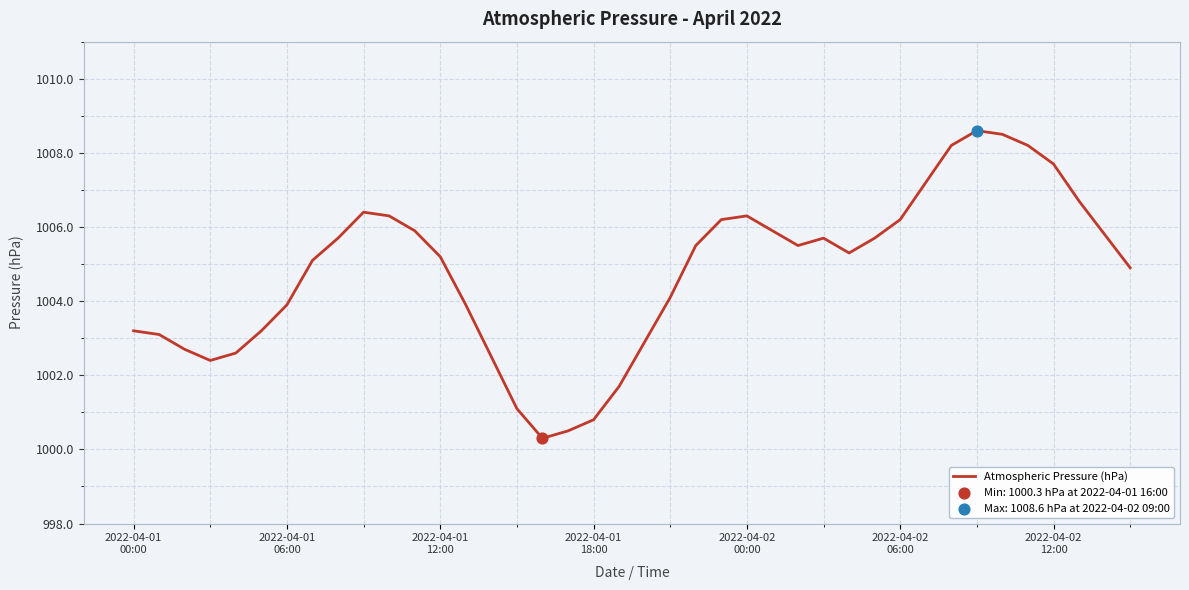

What is the maximum value shown in the chart?

1008.6